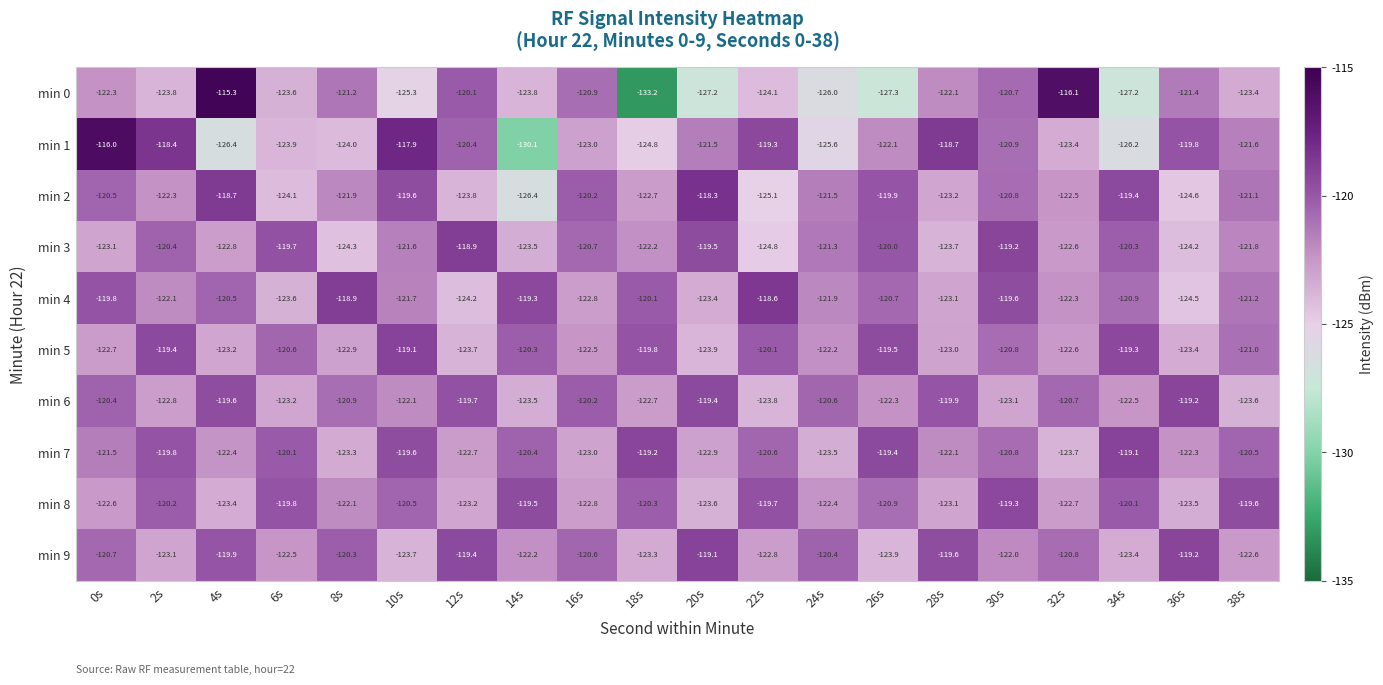

Rank the series at 0s from lowest to highest value.

min 3, min 5, min 8, min 0, min 7, min 9, min 2, min 6, min 4, min 1